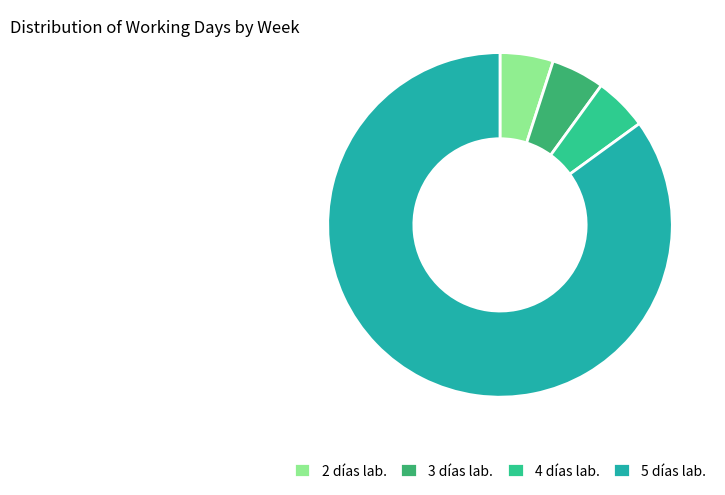

What is the ratio of the value at 3 días lab. to the value at 4 días lab.?

1.0